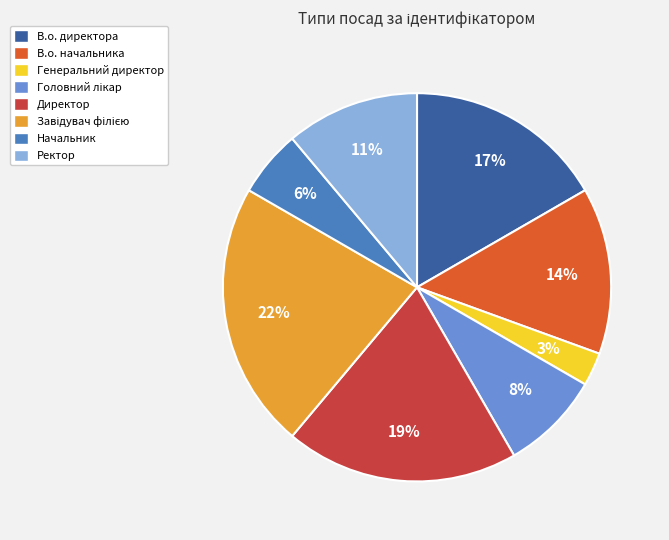

To the nearest percent, what portion does Начальник represent?

6%